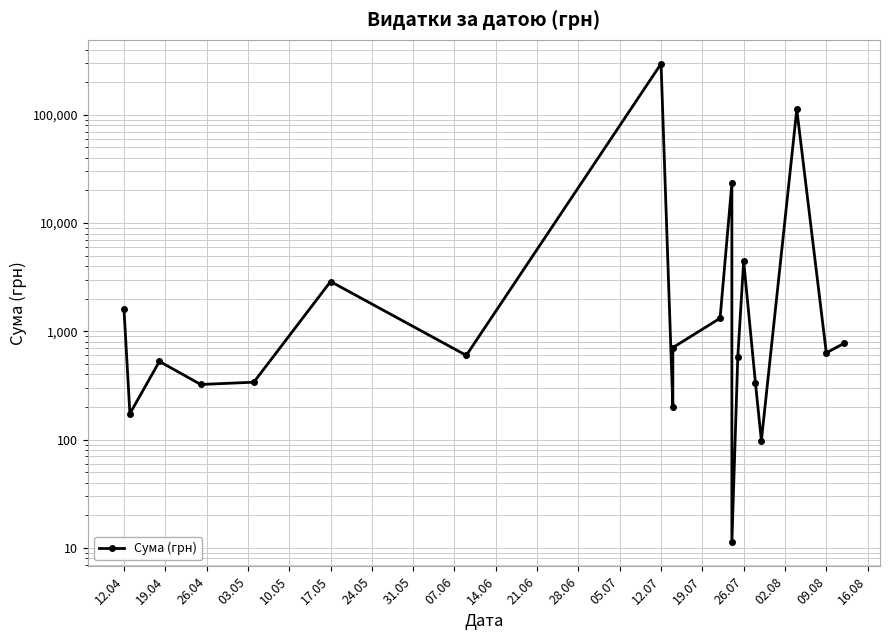

What is the difference between the second highest and minimum values?

111979.1